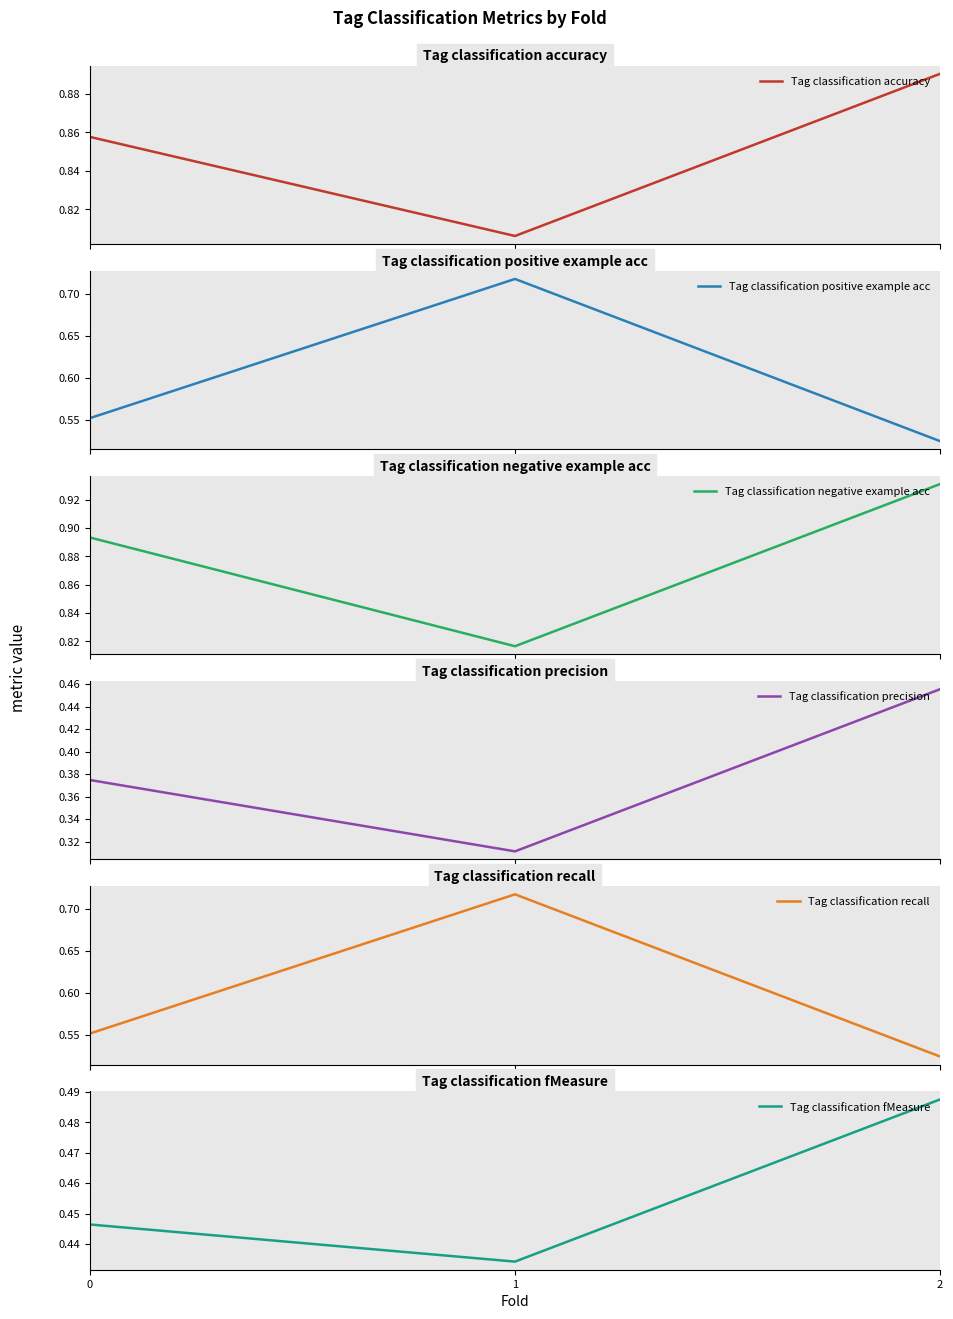

The Tag classification negative example acc series shows 0.8 at 1. True or false?

True